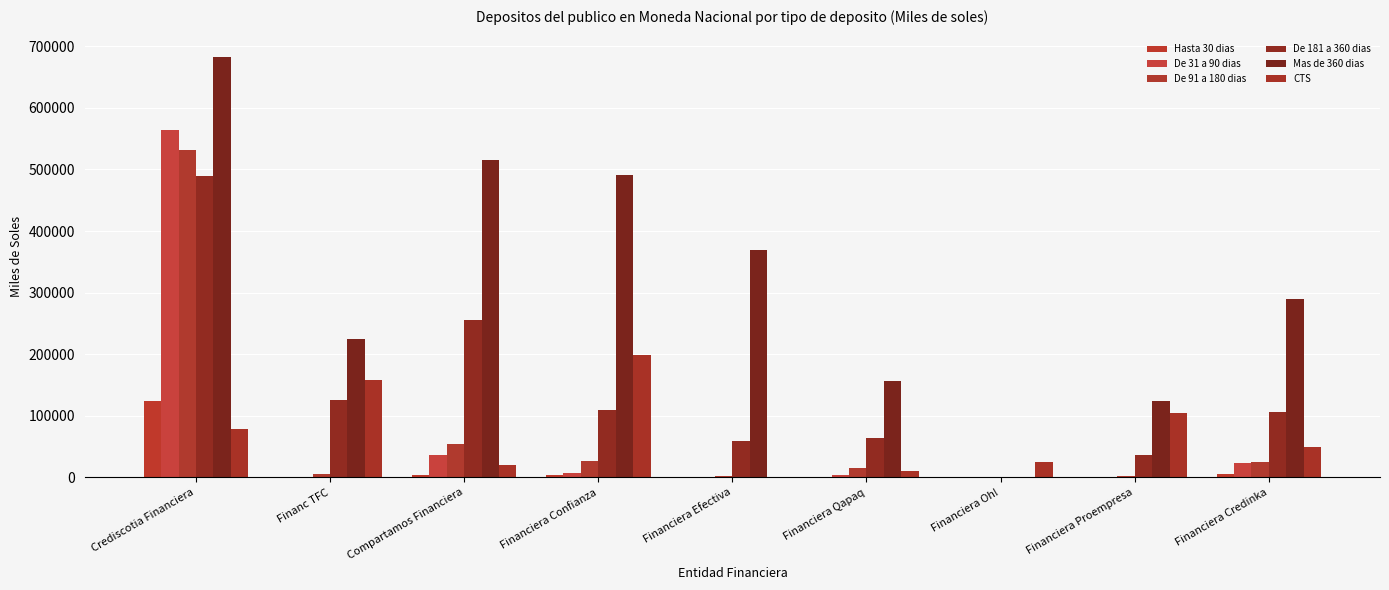

What is the maximum value for CTS?

198385.8